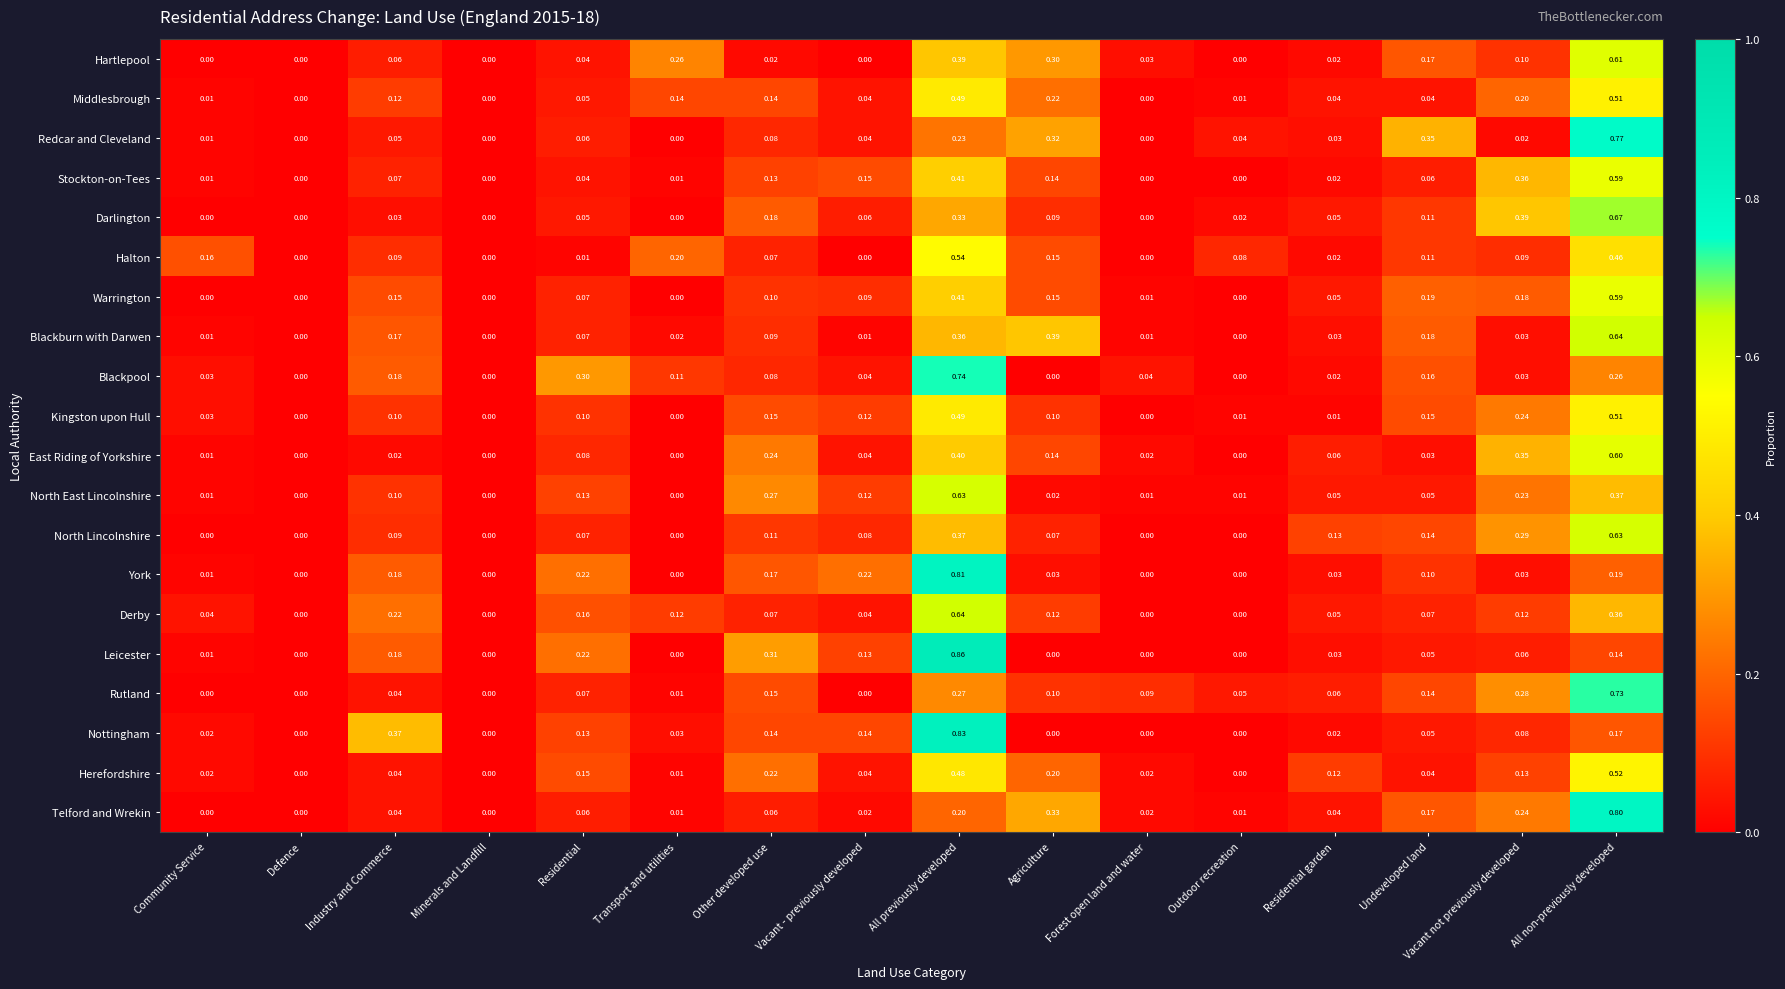

Which category has the highest value across all series?

All previously developed